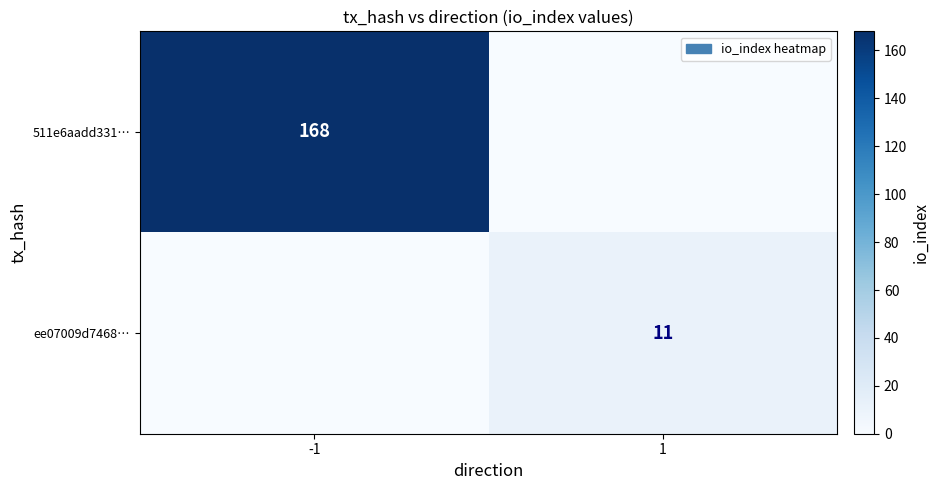

The value of 511e6aadd331… at -1 is 239. True or false?

False